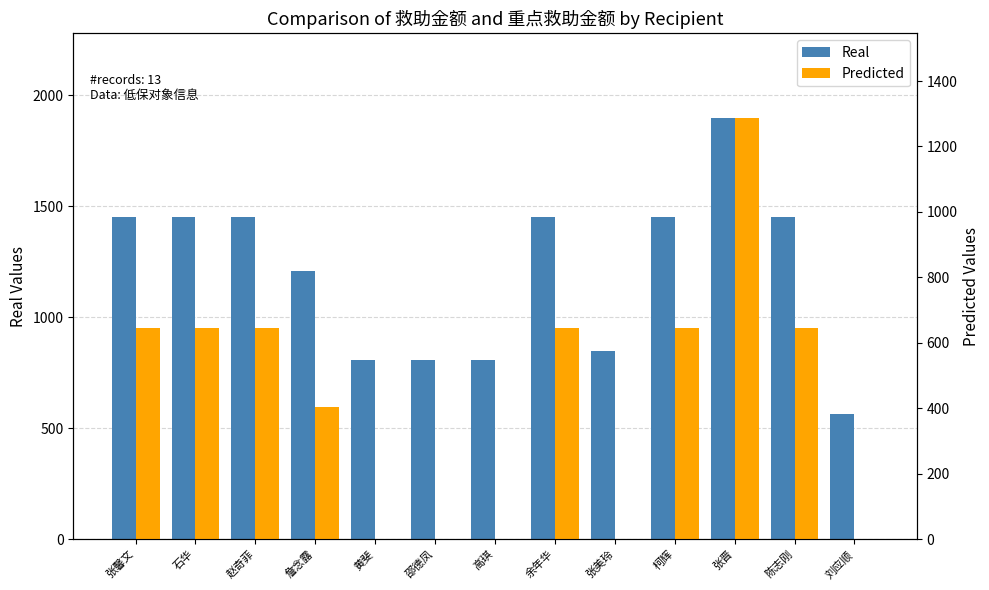

What is the value of the 救助金额 bar at the 2nd from the left?

1449